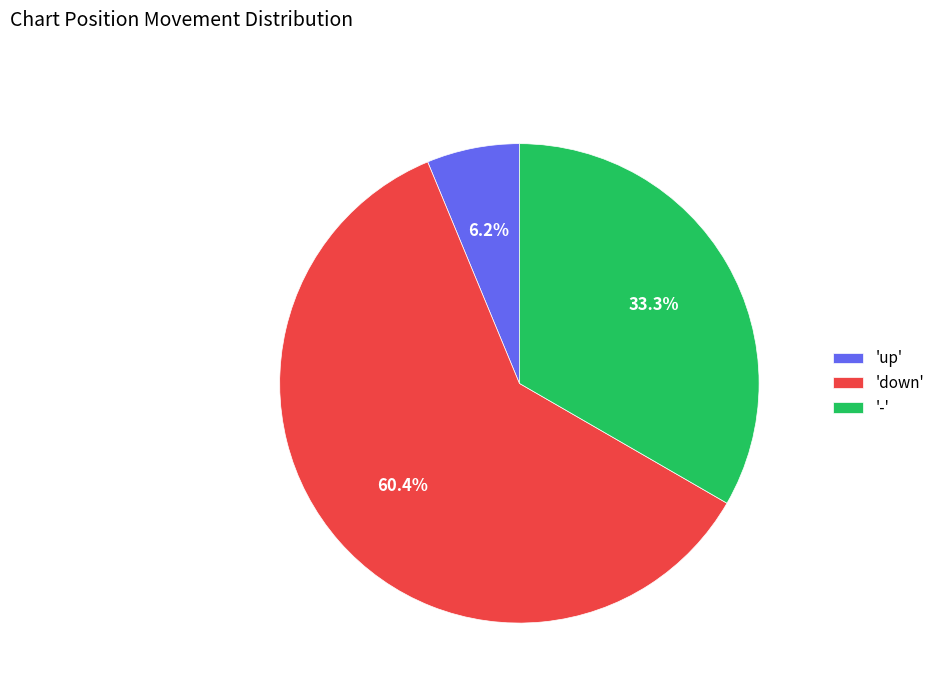

Which slice is the smallest?

'up'